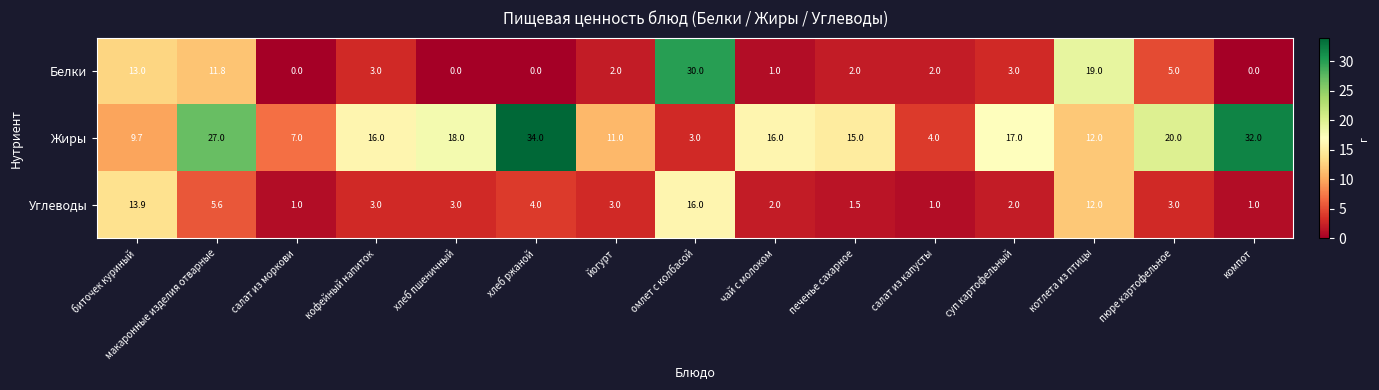

Which label corresponds to the largest value in the chart?

хлеб ржаной